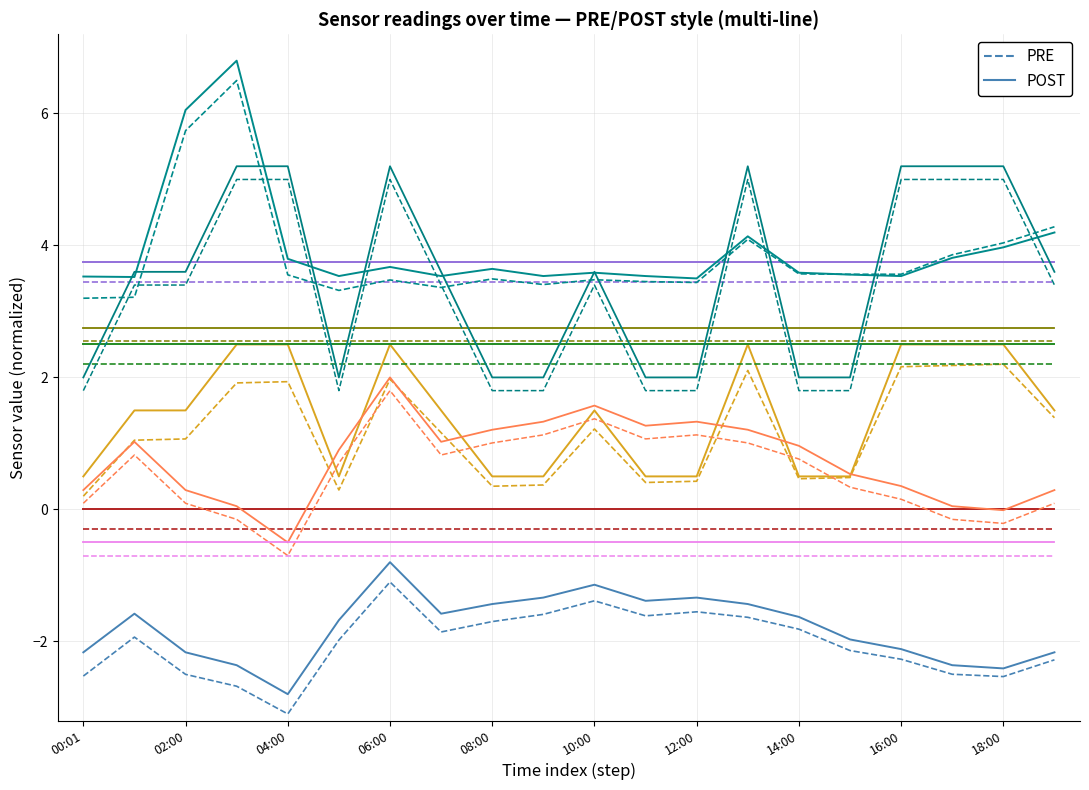

True or false: POST and PRE intersect in this chart.

False